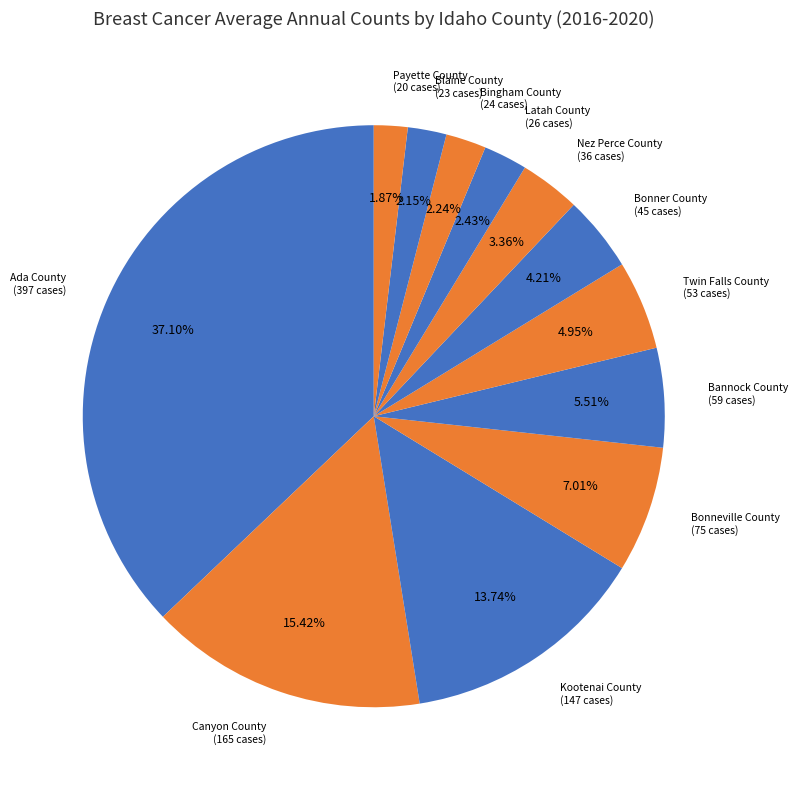

Count the number of slices in the pie.

12